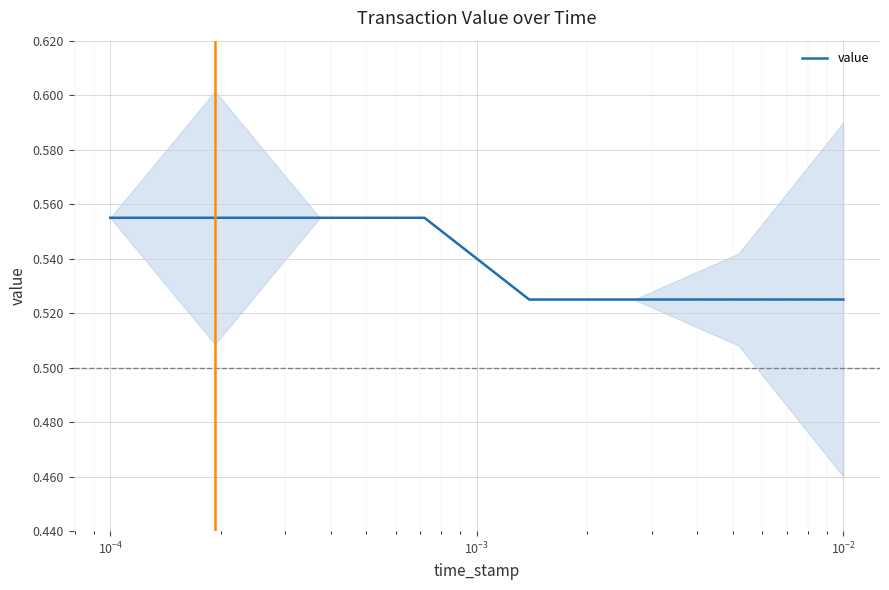

Reading right to left, extract all data points from this chart.

0.5	0.5	0.5	0.5	0.6	0.6	0.6	0.6